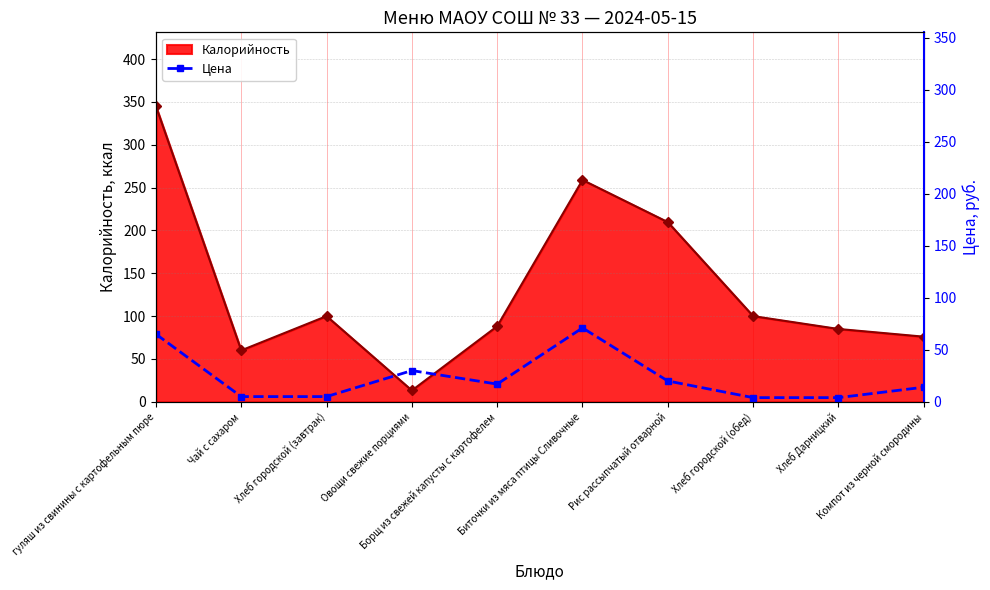

How many interior local peaks does the Калорийность series have?

2